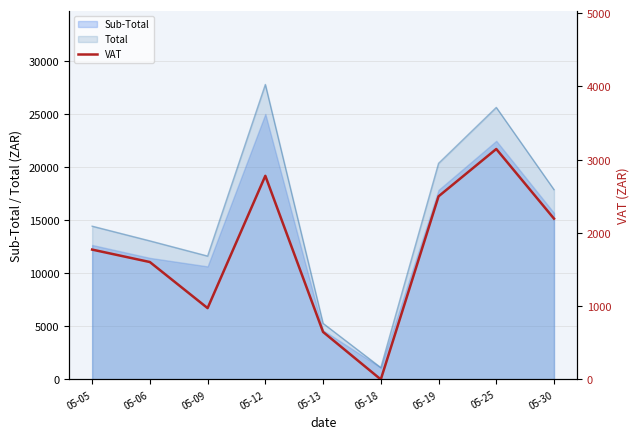

How many values are above zero?

8